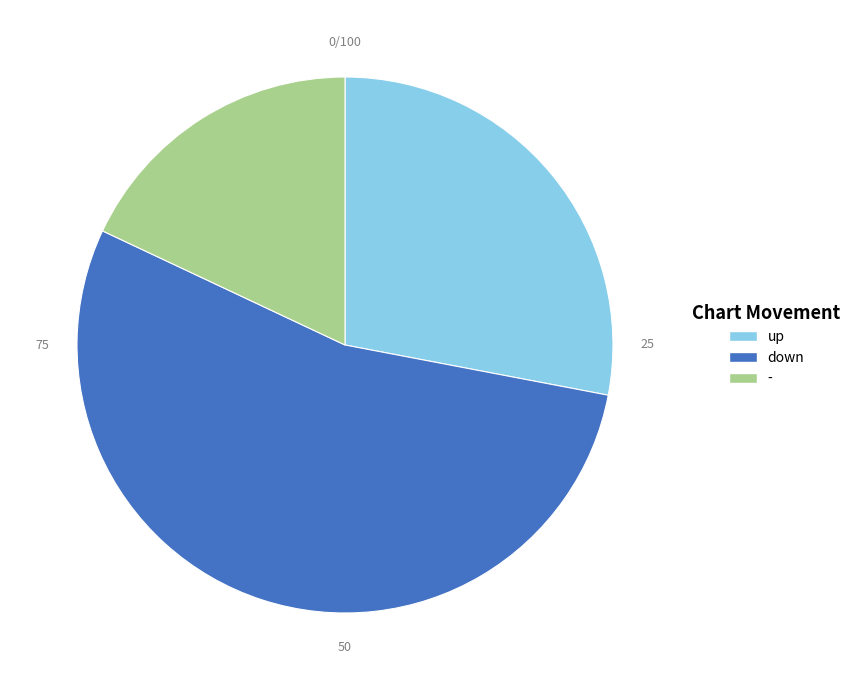

Which category has the smallest portion of the pie?

-